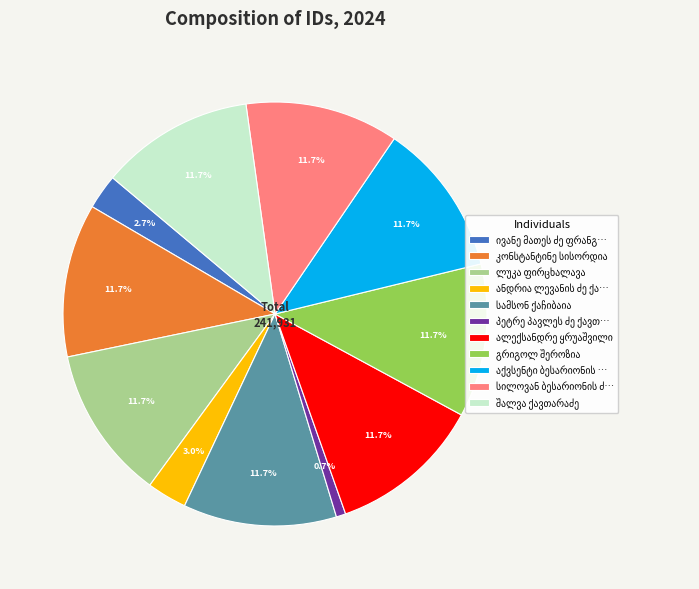

Count the number of slices in the pie.

11